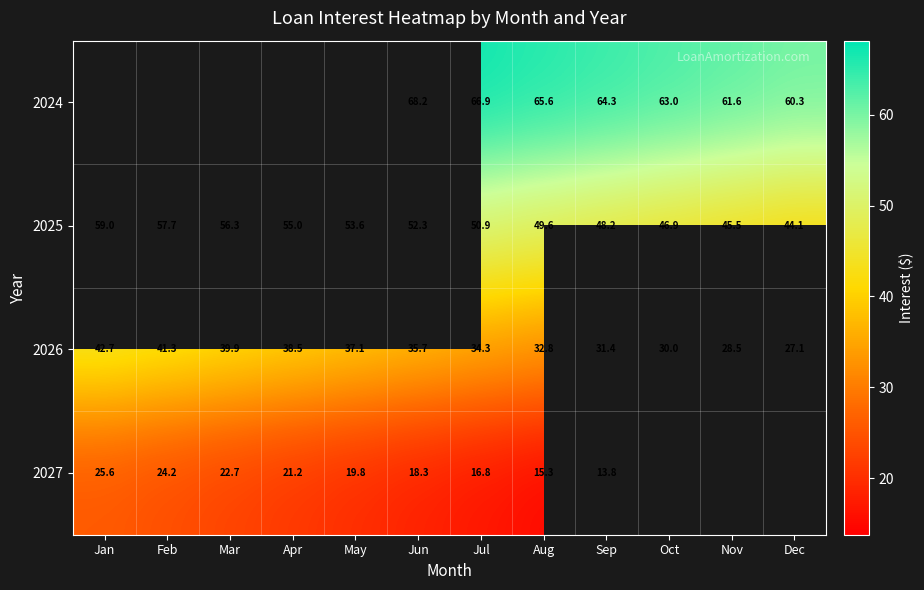

At which label does 2026 reach its minimum?

Dec